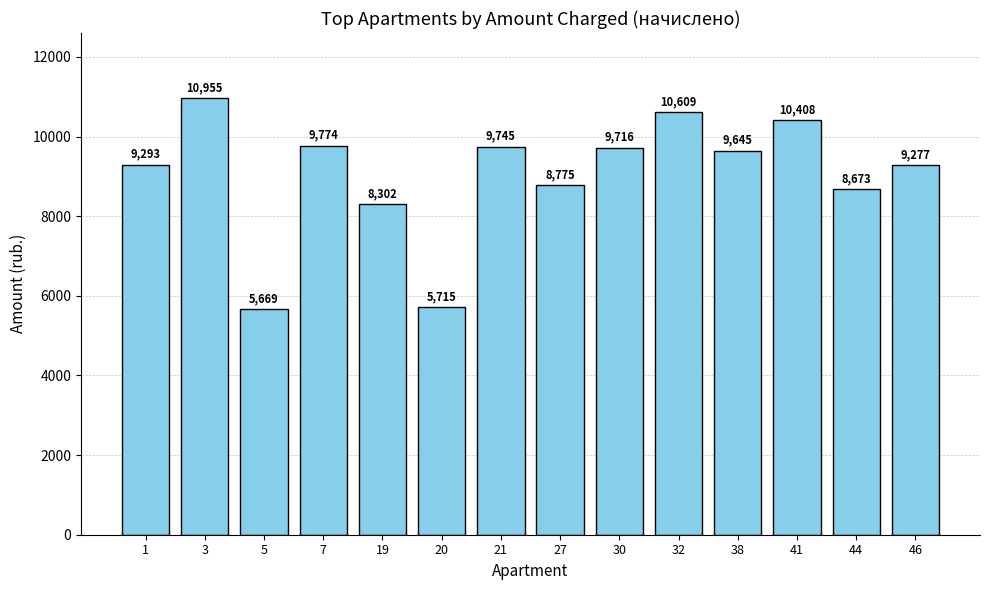

Approximately how many times larger is the value at 32 compared to 20?

1.9